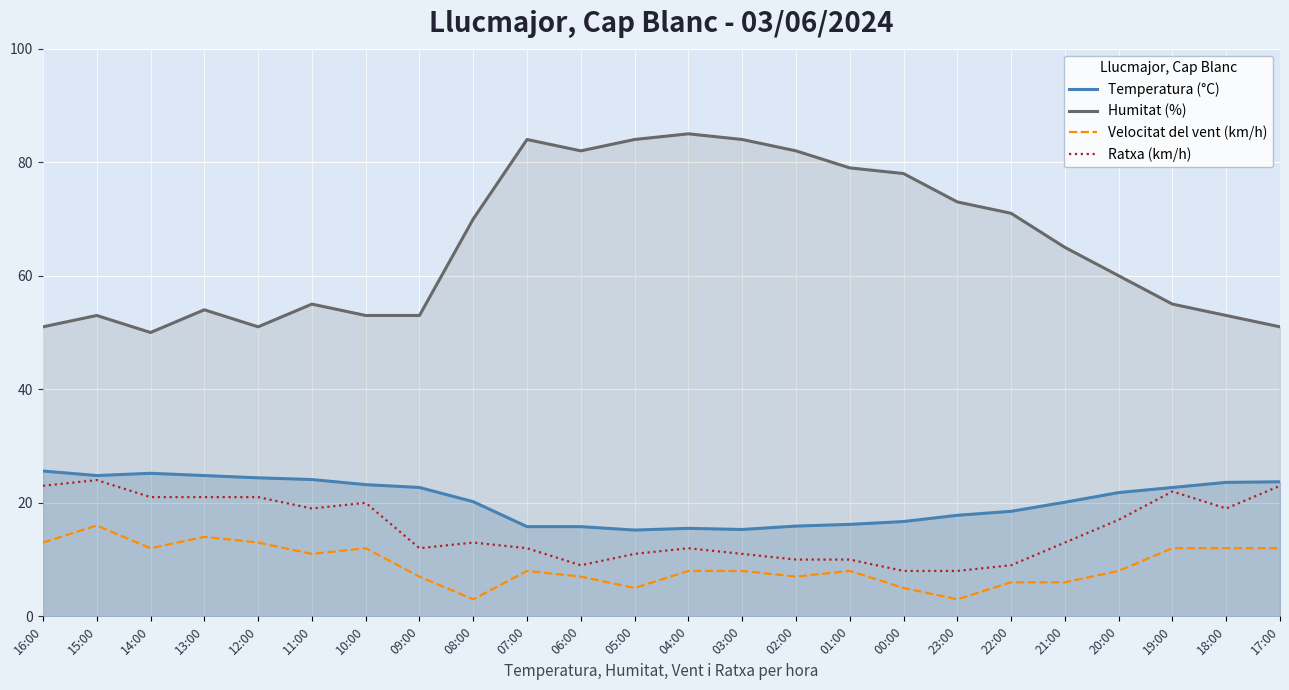

How many interior local peaks does the Ratxa (km/h) series have?

5